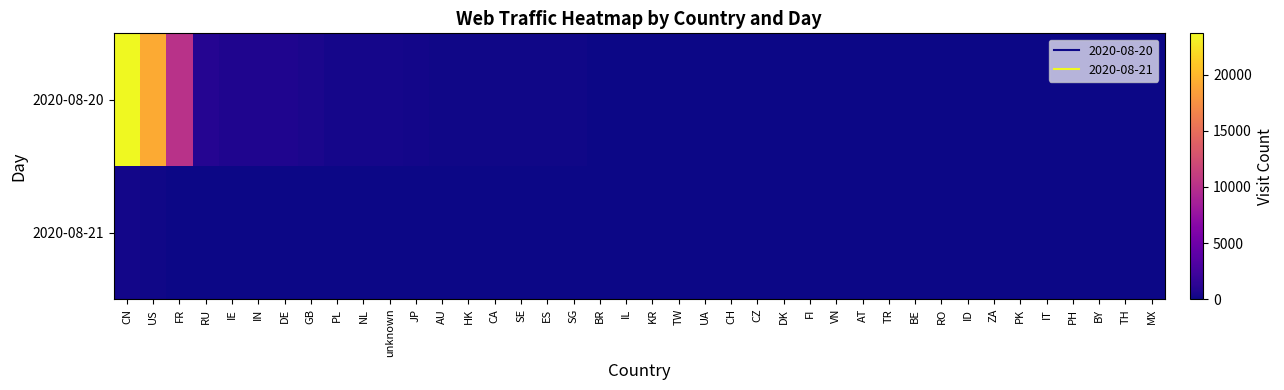

Count the number of data series in this chart.

2